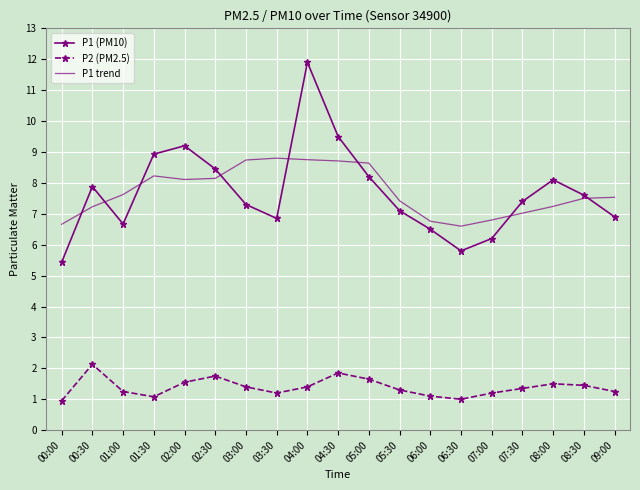

Which series has the largest range (max minus min)?

P1 (PM10)